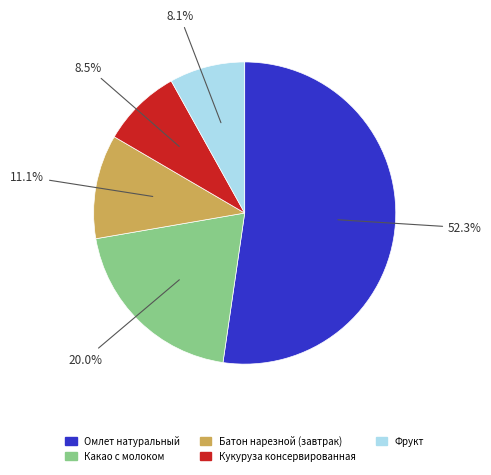

Is the sum of Какао с молоком and Фрукт greater than half?

No